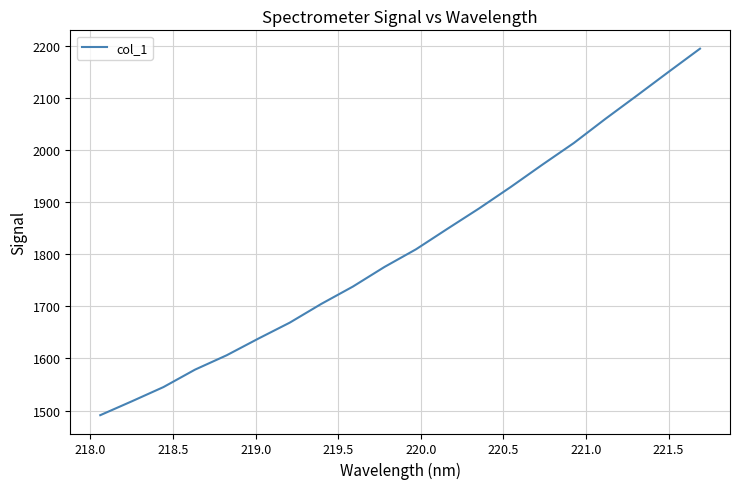

What is the greatest value displayed?

2195.7